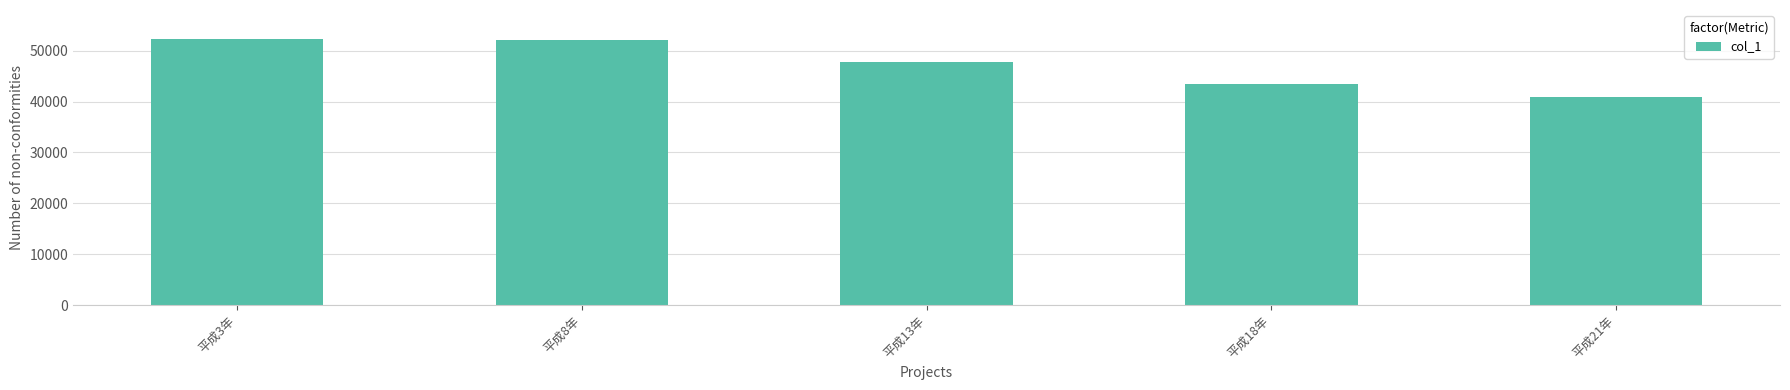

What position from the left is 平成18年?

4